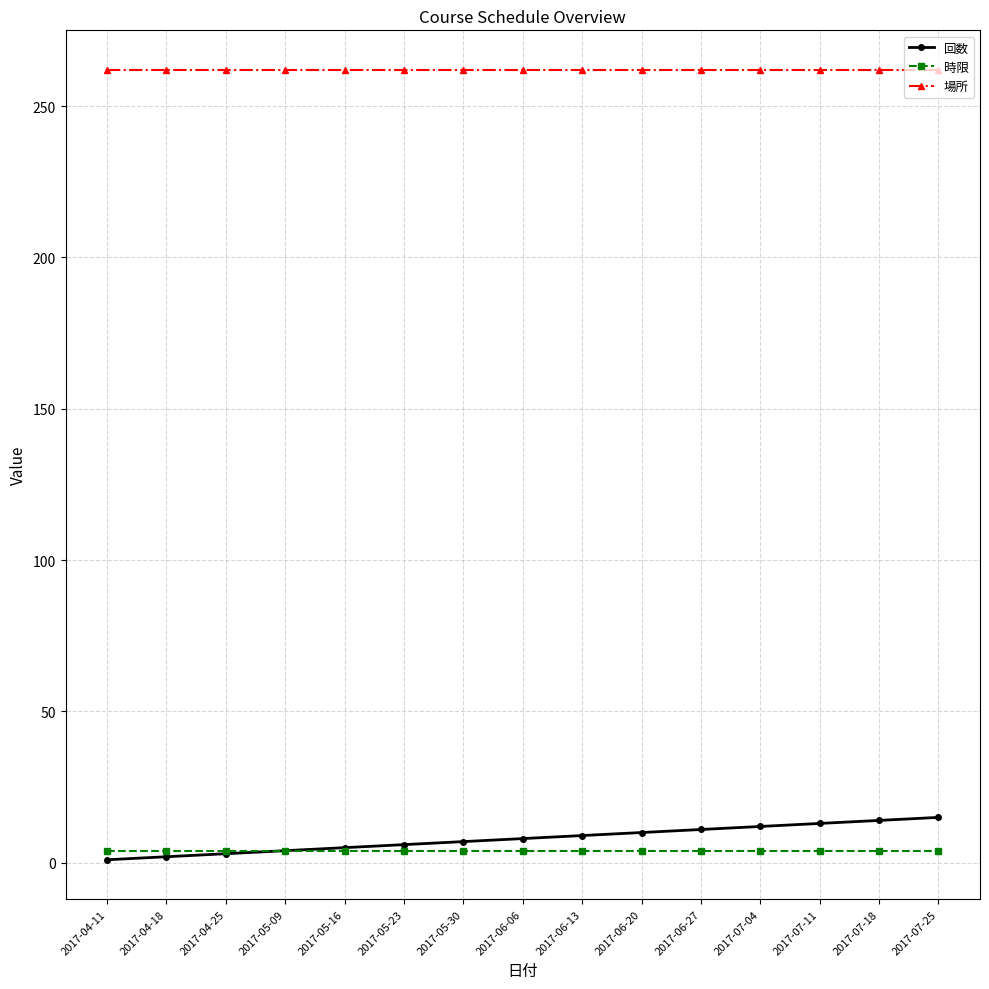

True or false: 回数 has a value of 8 at 2017-06-06.

True